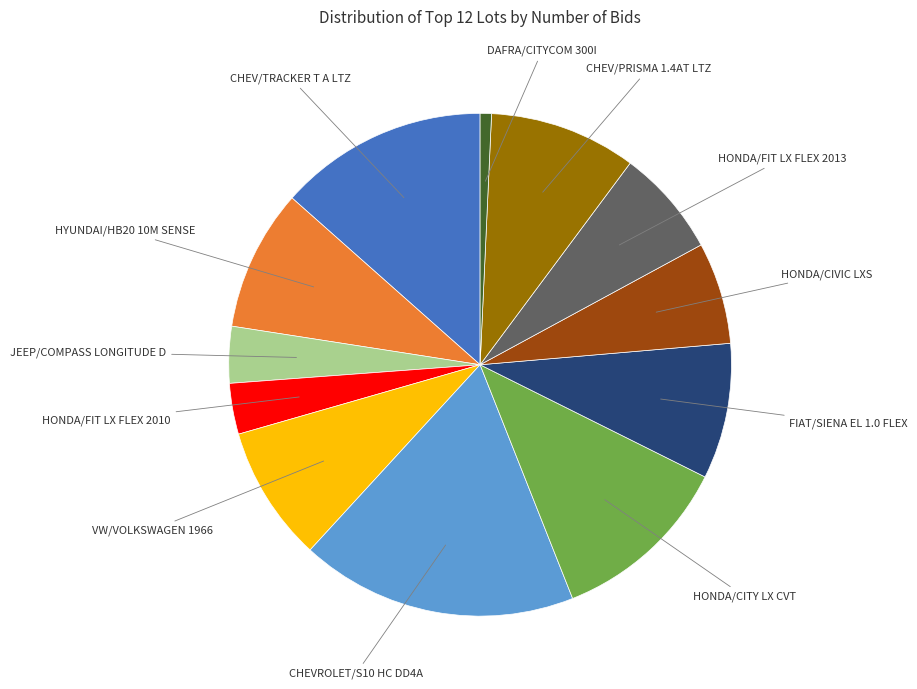

Does any single category account for the majority?

No